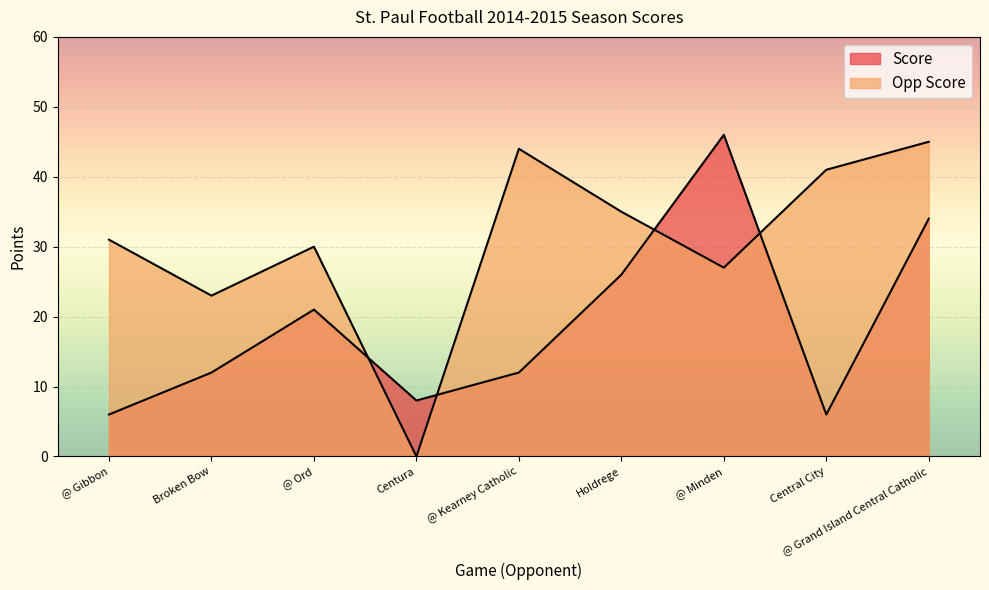

Reading right to left, what are all the values shown in this chart?

Score: 34	6	46	26	12	8	21	12	6
Opp Score: 45	41	27	35	44	0	30	23	31